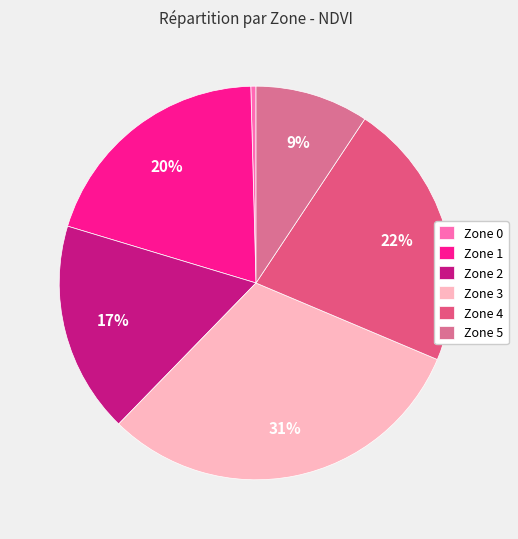

To the nearest percent, what is the difference between the largest and smallest slice percentages?

31%